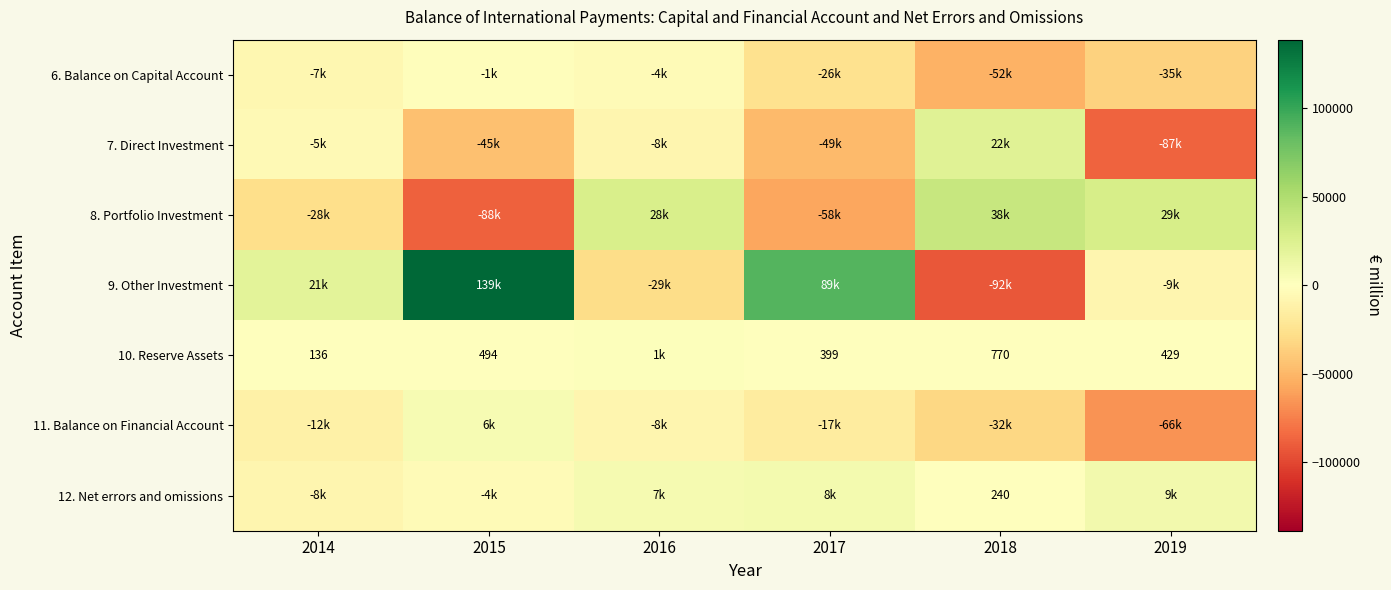

What is the difference between the maximum and second lowest values in the 11. Balance on Financial Account series?

38484